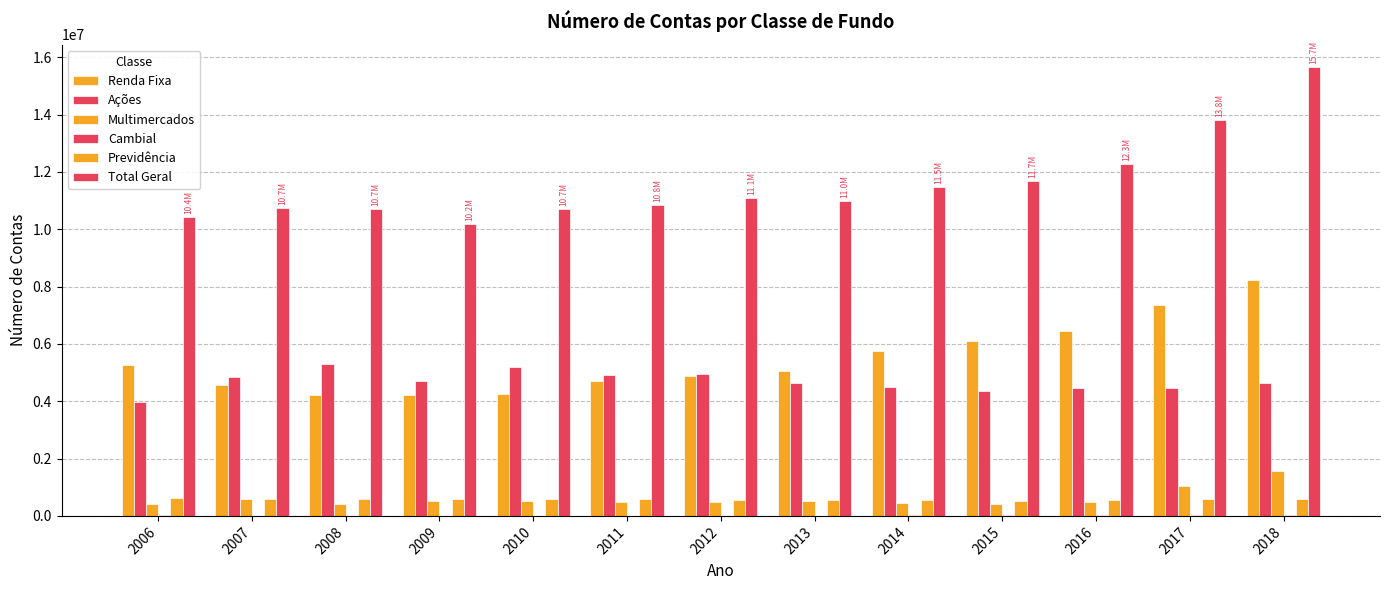

Where is Total Geral nearest to the value 12924913?

2016